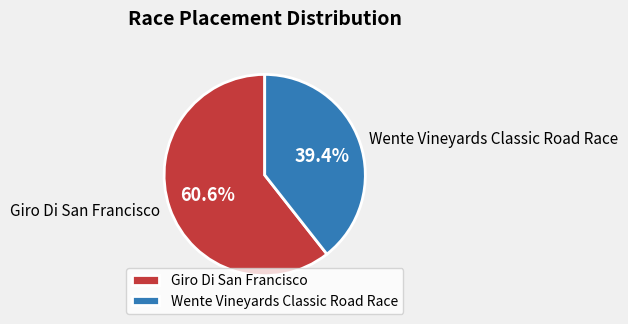

What is the ratio of the value at Giro Di San Francisco to the value at Wente Vineyards Classic Road Race?

1.5